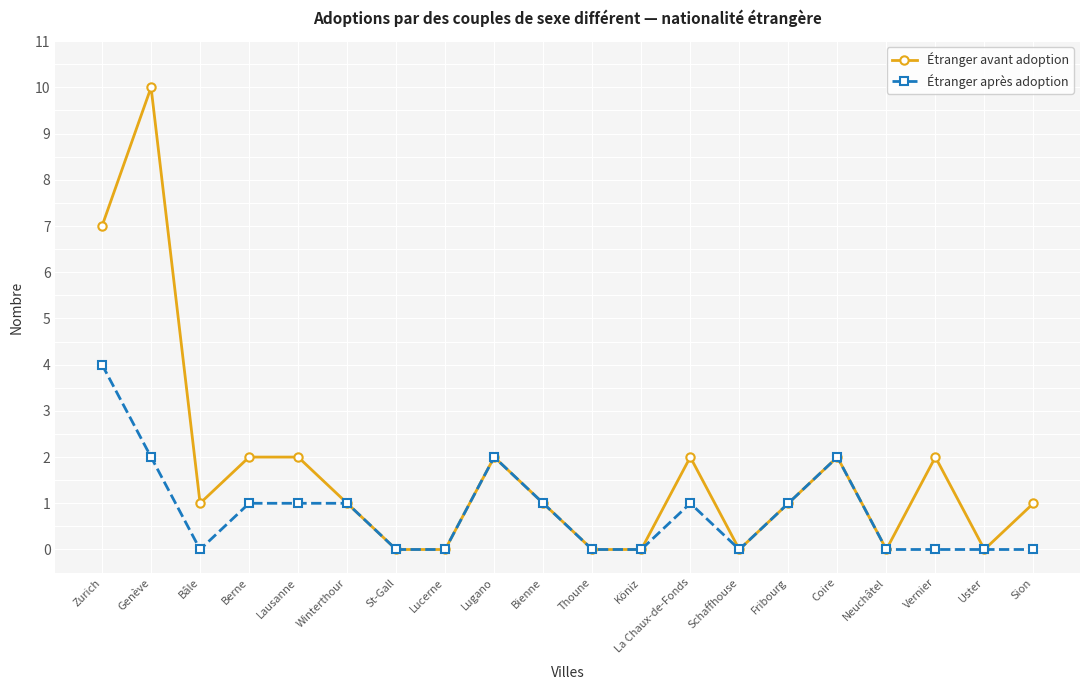

Reading left to right, extract all data points from this chart.

Étranger avant adoption: 7	10	1	2	2	1	0	0	2	1	0	0	2	0	1	2	0	2	0	1
Étranger après adoption: 4	2	0	1	1	1	0	0	2	1	0	0	1	0	1	2	0	0	0	0